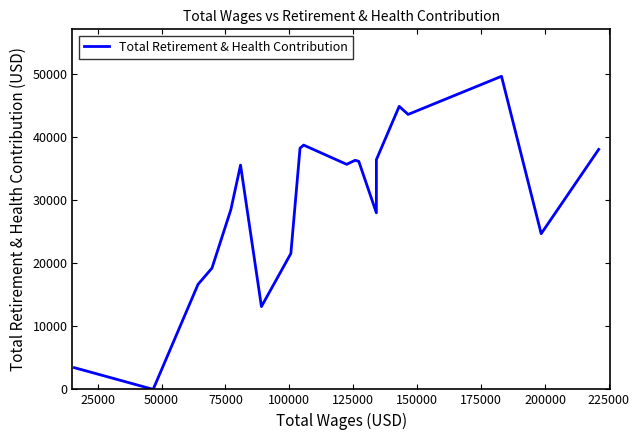

How many values are above zero?

19